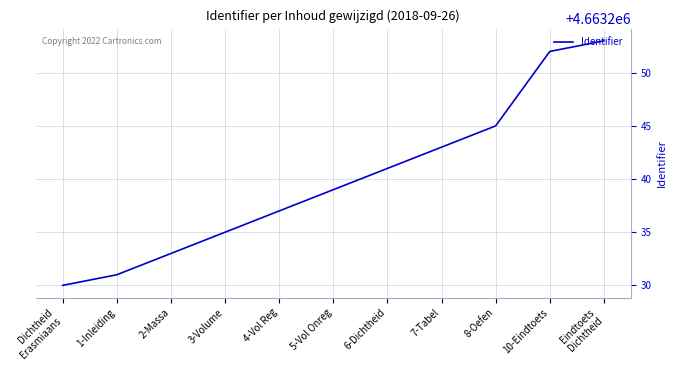

What is the average value?

4663240